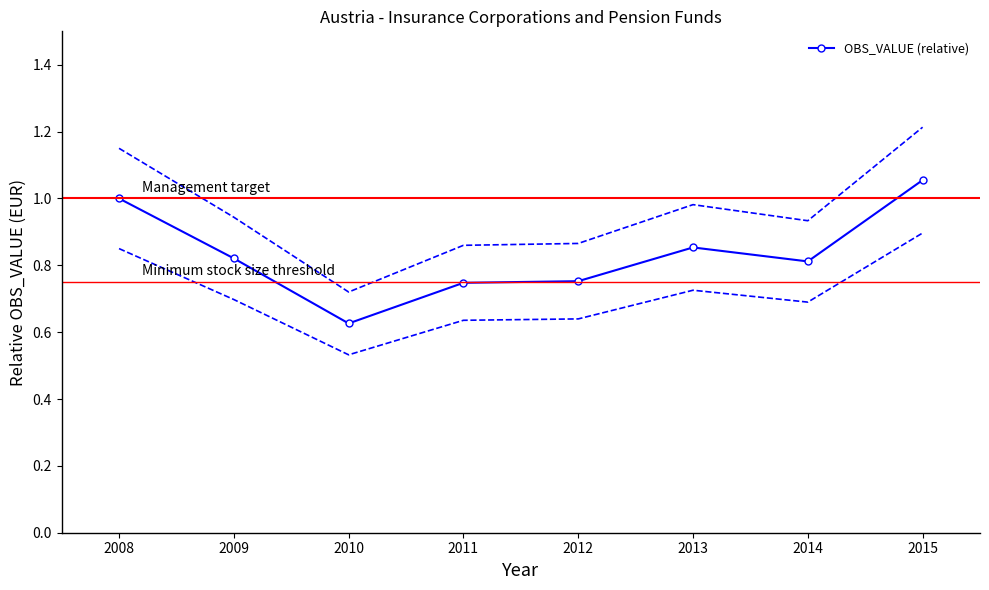

Which category has the lowest value in the OBS_VALUE (relative) series?

2010